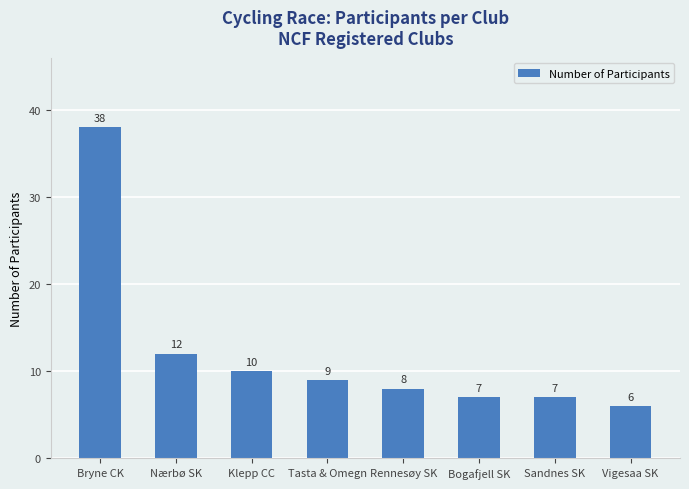

Between Klepp CC and Tasta & Omegn, which is larger?

Klepp CC